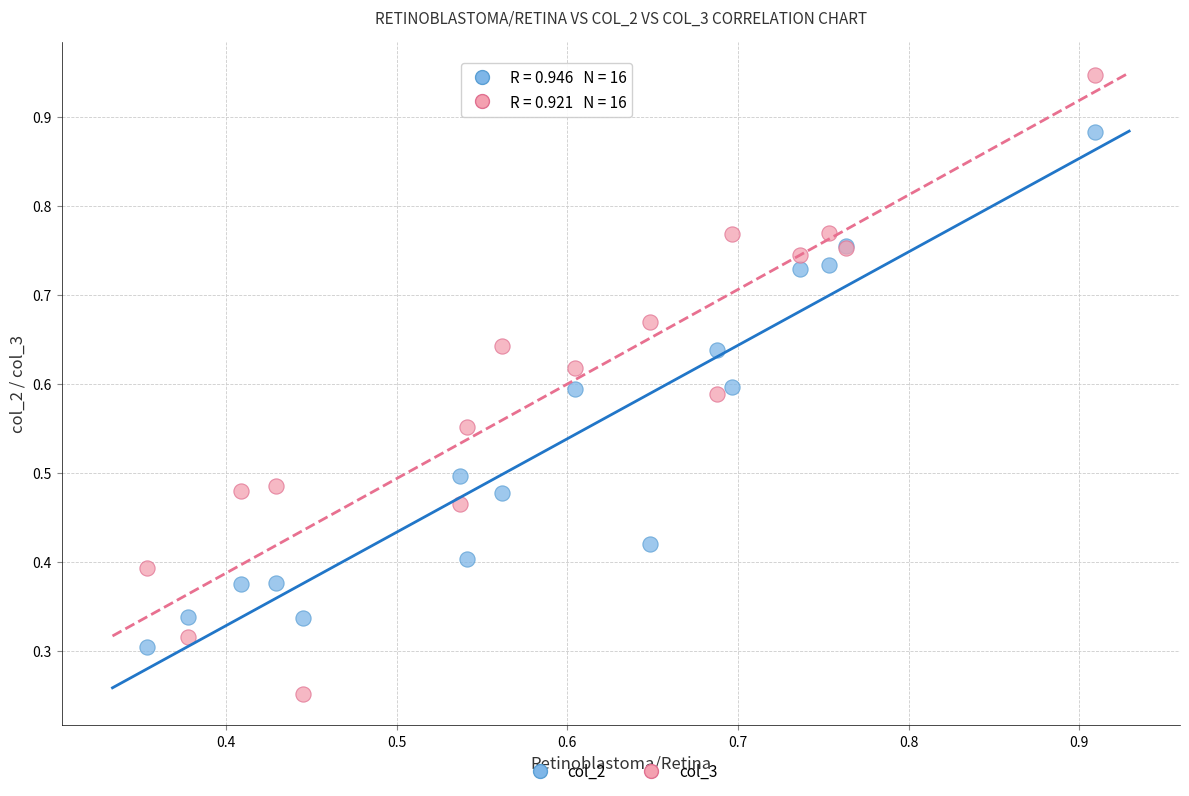

What are all the series names shown in the legend?

col_2, col_3